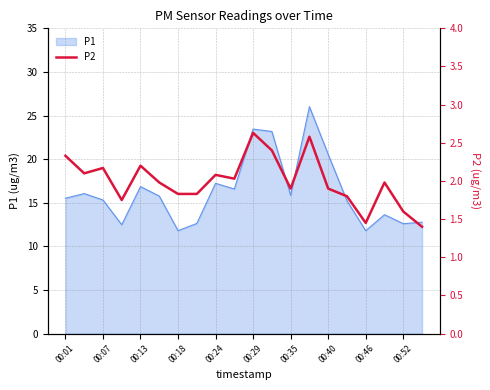

The chart shows a value of 2.0 at 17. True or false?

True